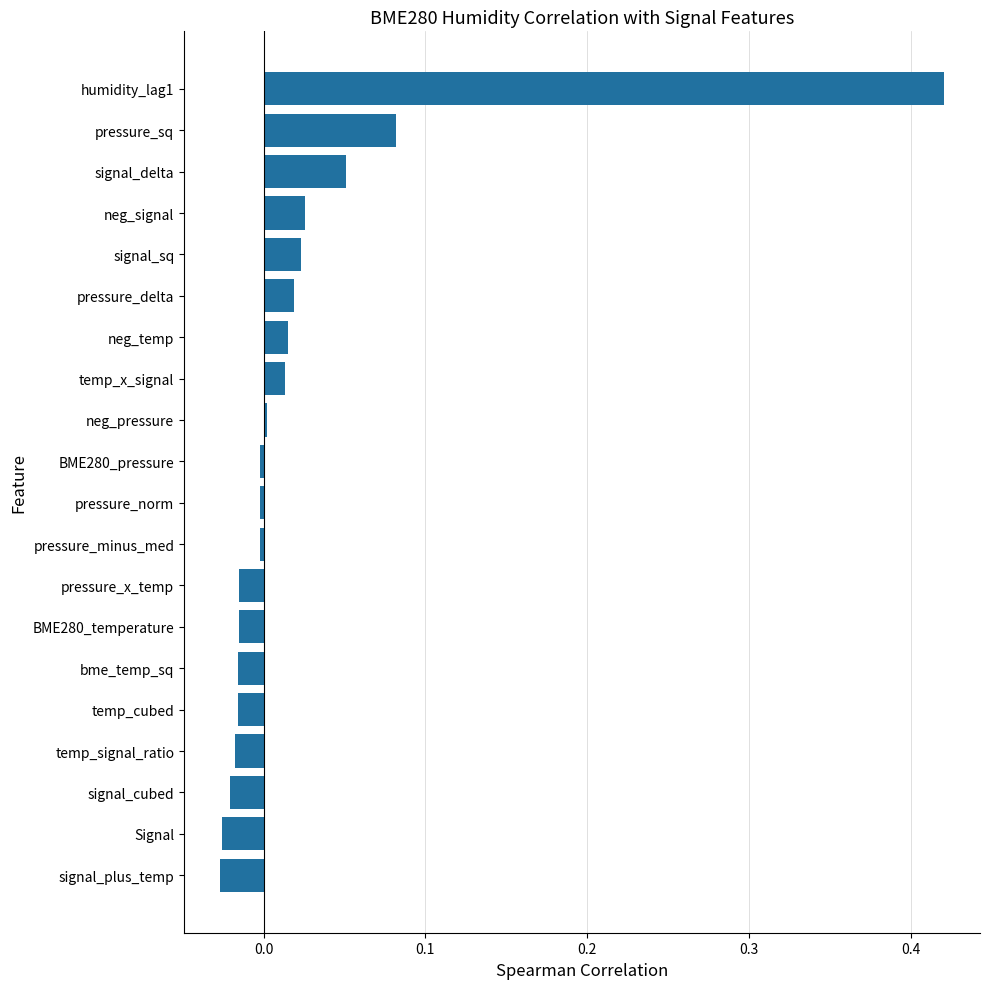

Which has a higher value, signal_cubed or neg_temp?

neg_temp